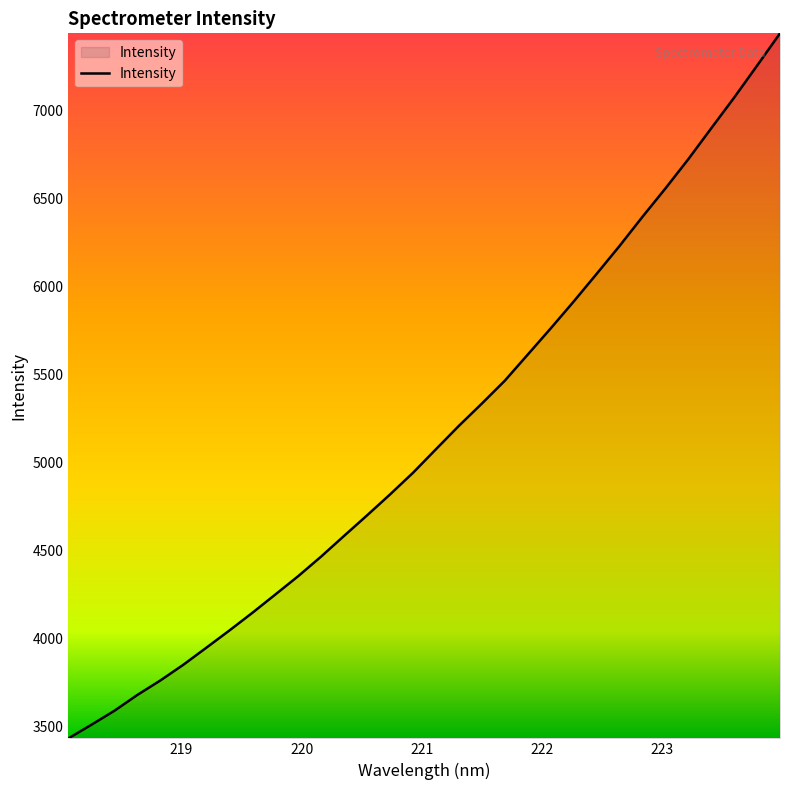

What is the difference between the maximum and minimum values?

4003.2